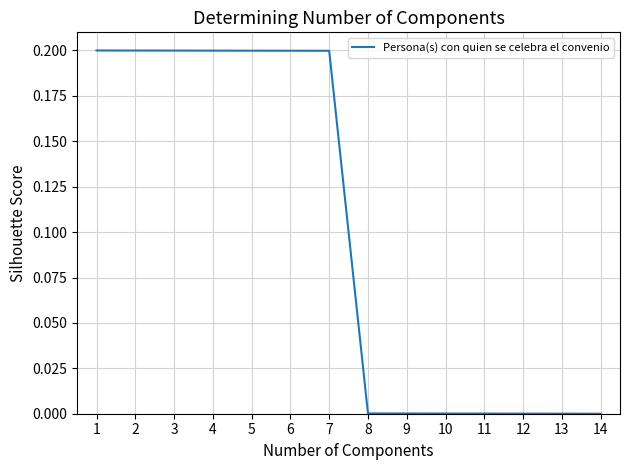

Is this an area chart (filled region under the line)?

No